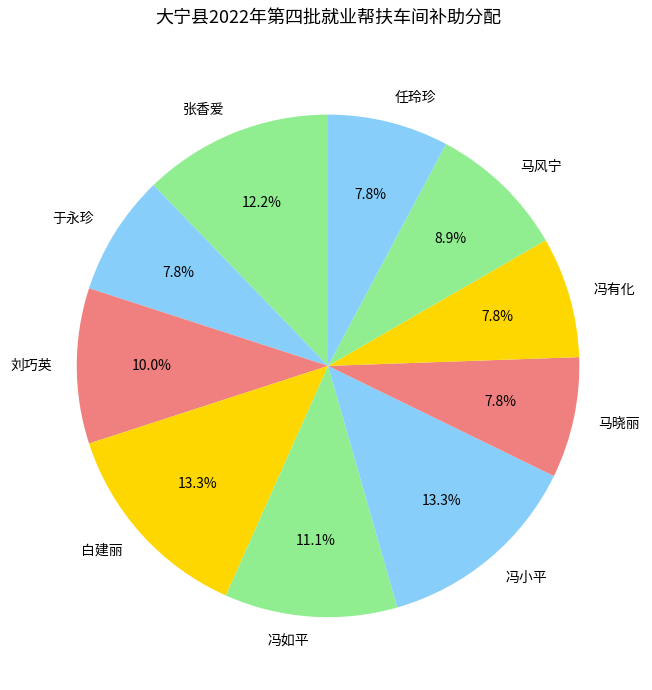

Which has a higher value, 于永珍 or 冯如平?

冯如平